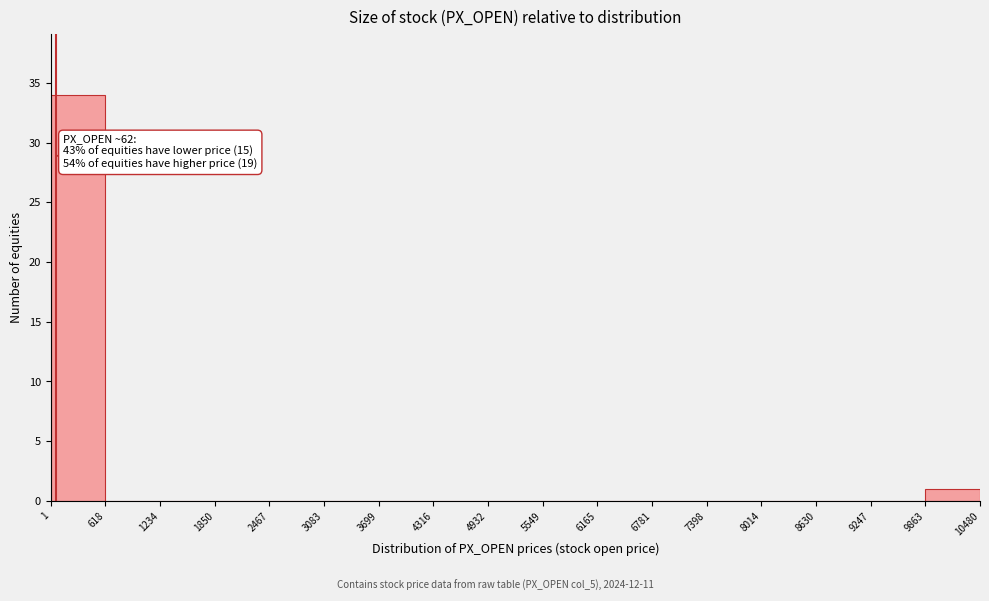

Over which range of the x-axis is the bar tallest?

1 to 618